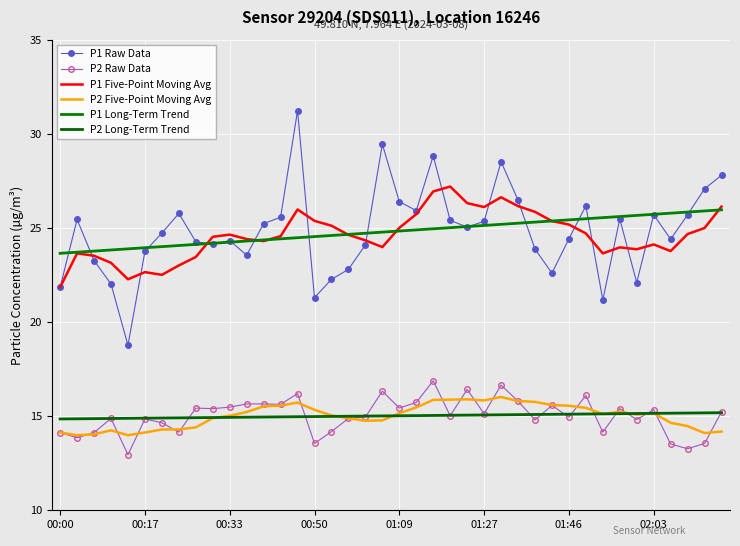

Which series ends up on top after the final intersection of P2 Five-Point Moving Avg and P2 Raw Data?

P2 Raw Data